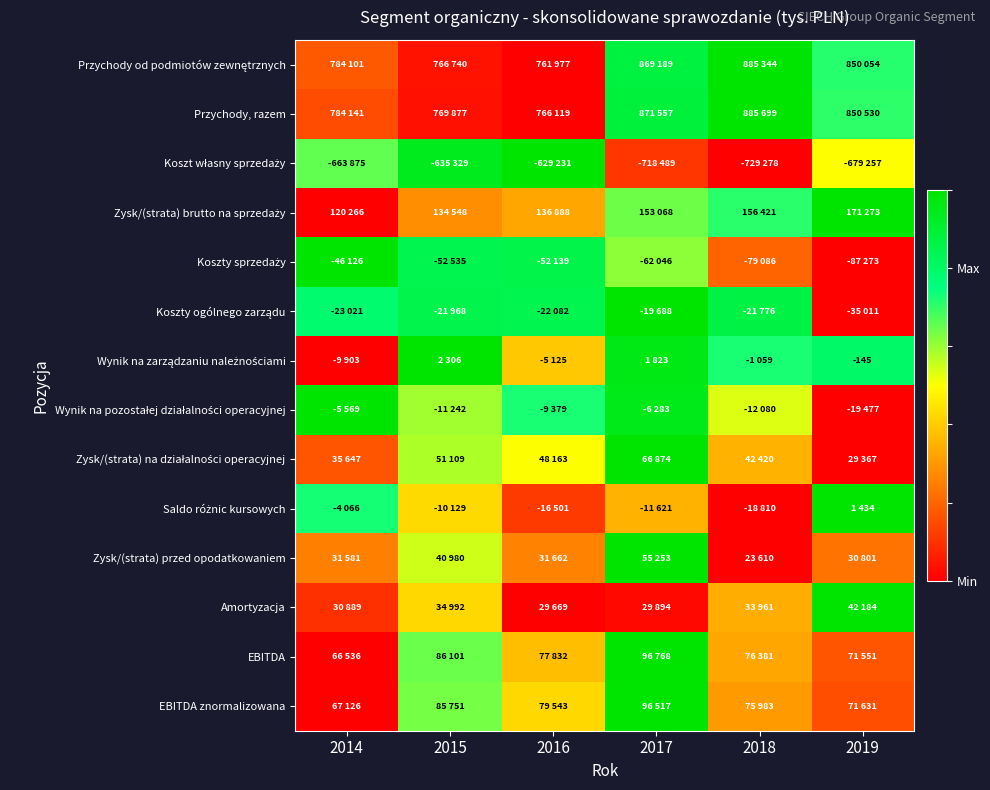

How many categories are shown in the chart?

6